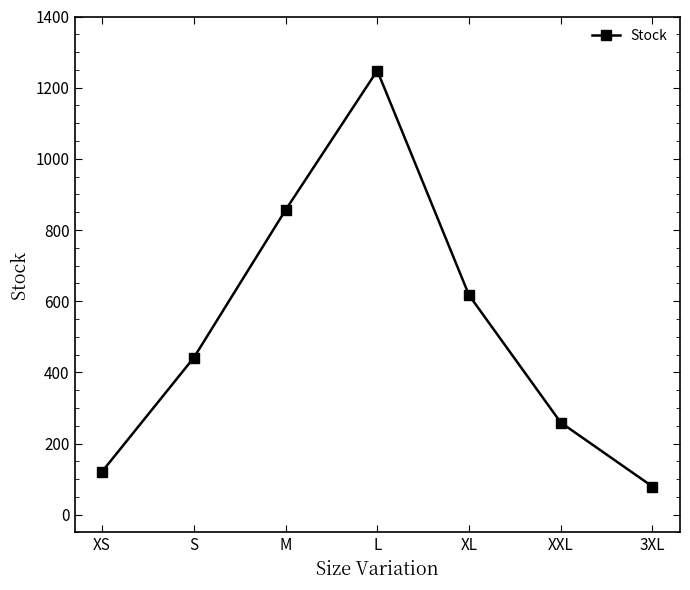

At which category does the data reach its first local peak?

L